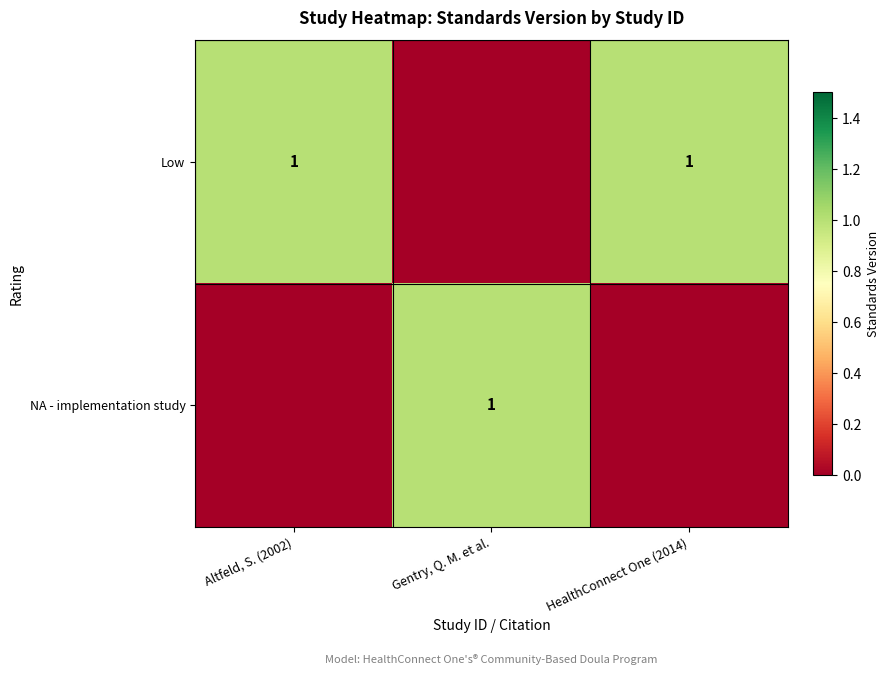

Is it true that Low equals 1 at HealthConnect One (2014)?

True